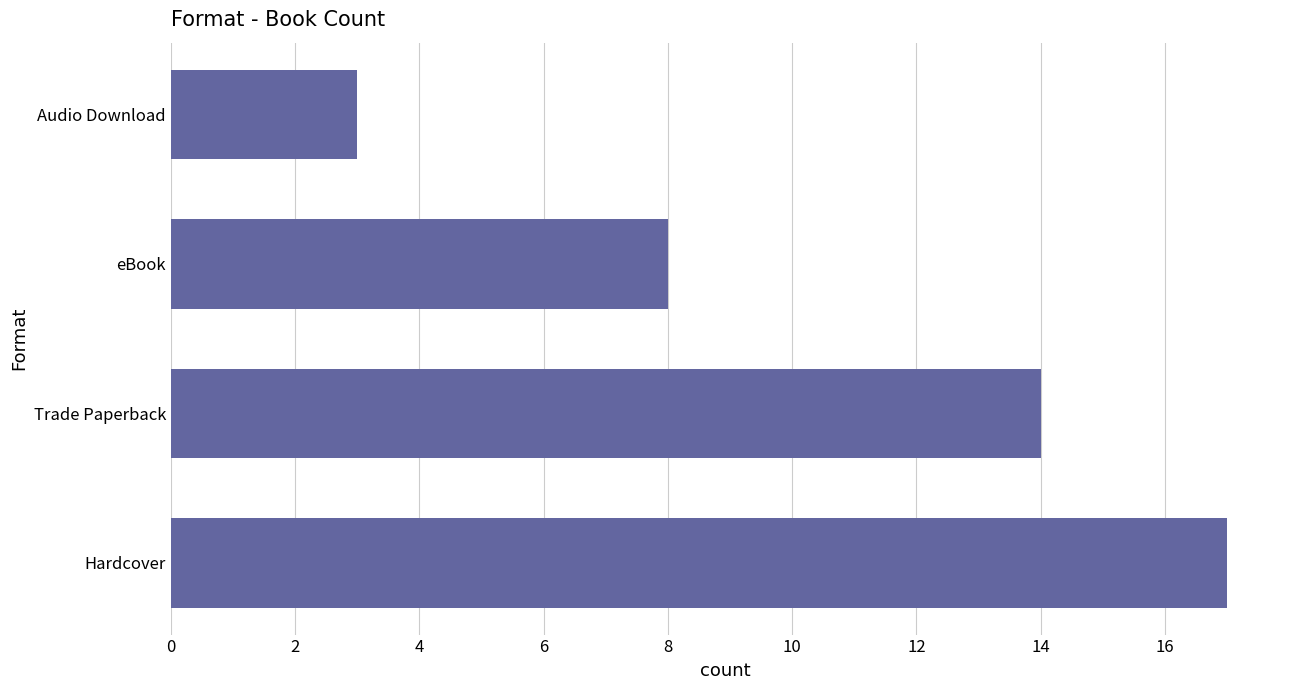

True or false: the data shows 14 at Trade Paperback.

True